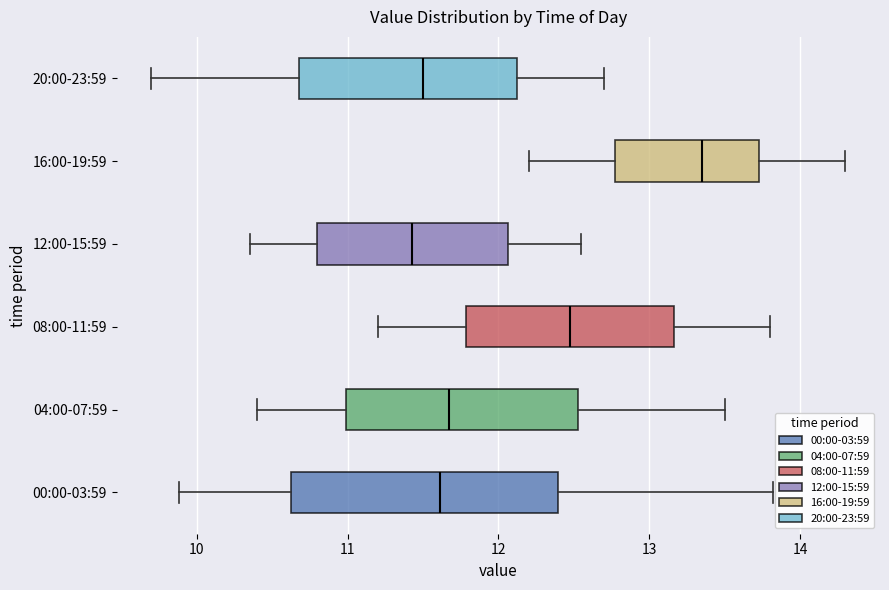

Which box has the furthest to the right median line?

16:00-19:59